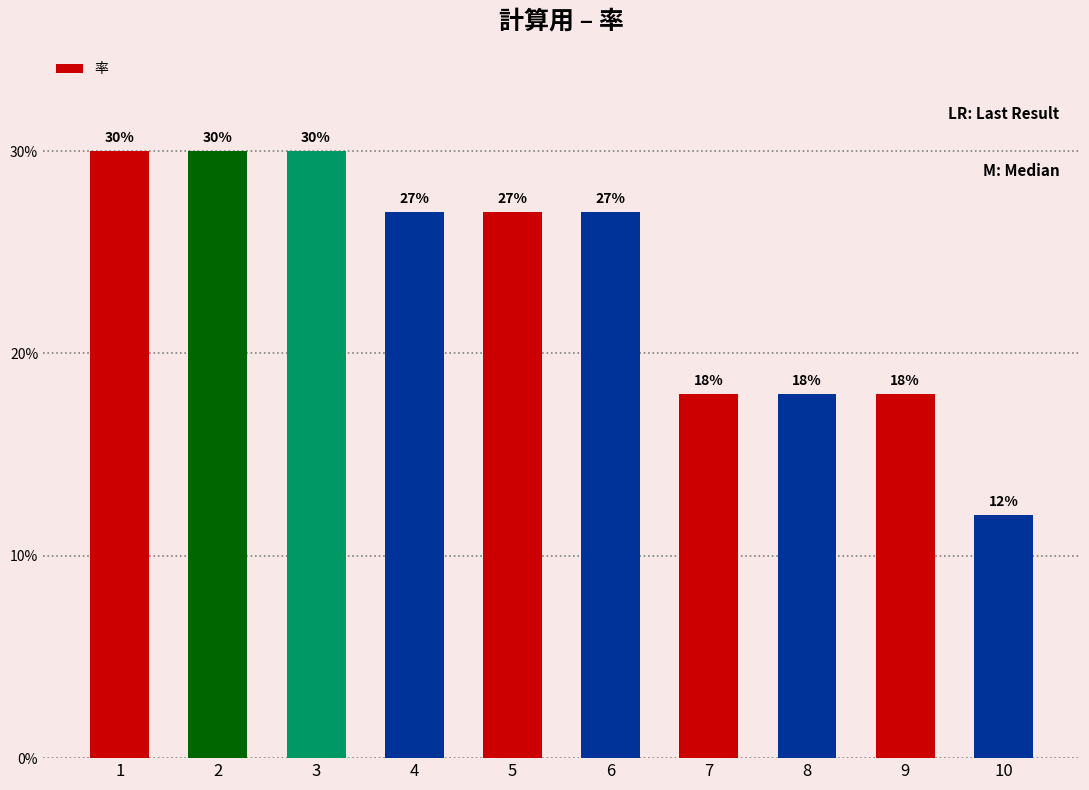

What is the minimum value shown in the chart?

12